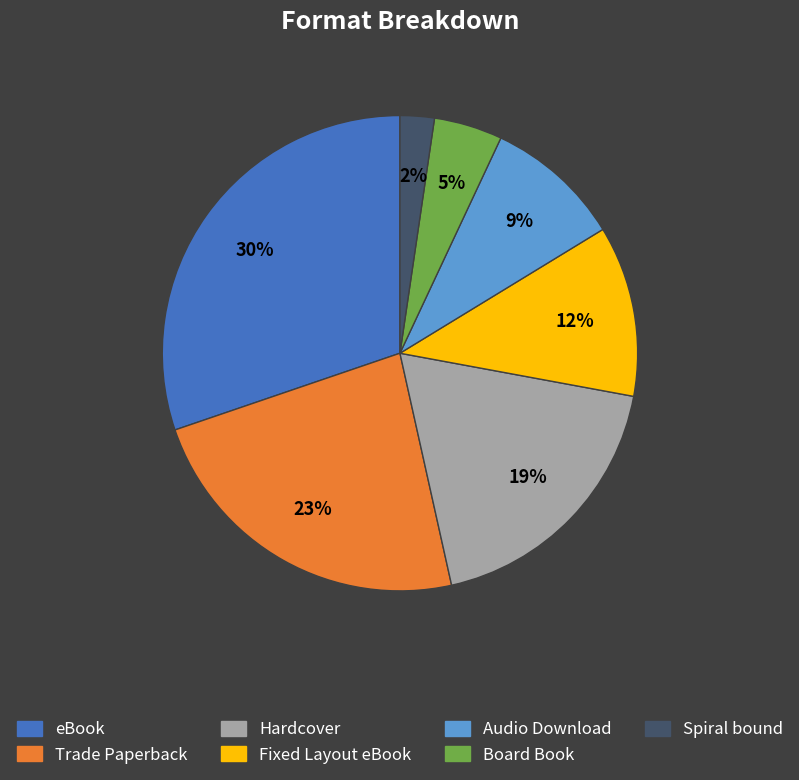

Is Board Book the majority of the pie?

No